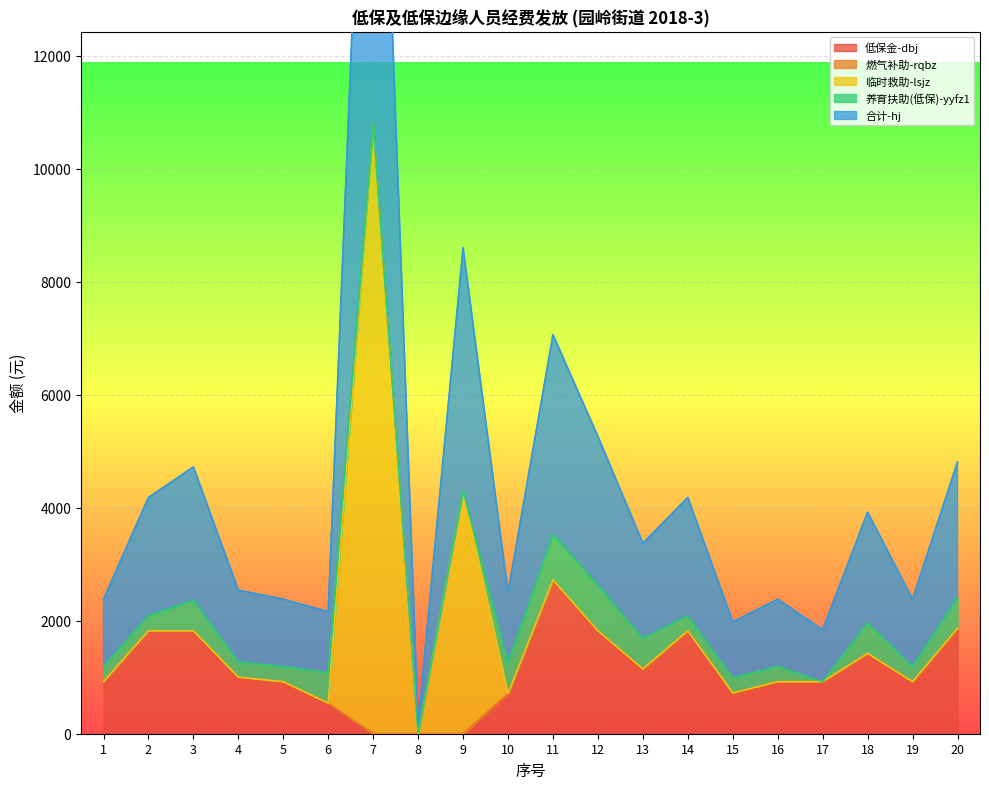

Rank the series at 20 from highest to lowest value.

合计-hj, 低保金-dbj, 养育扶助(低保)-yyfz1, 燃气补助-rqbz, 临时救助-lsjz